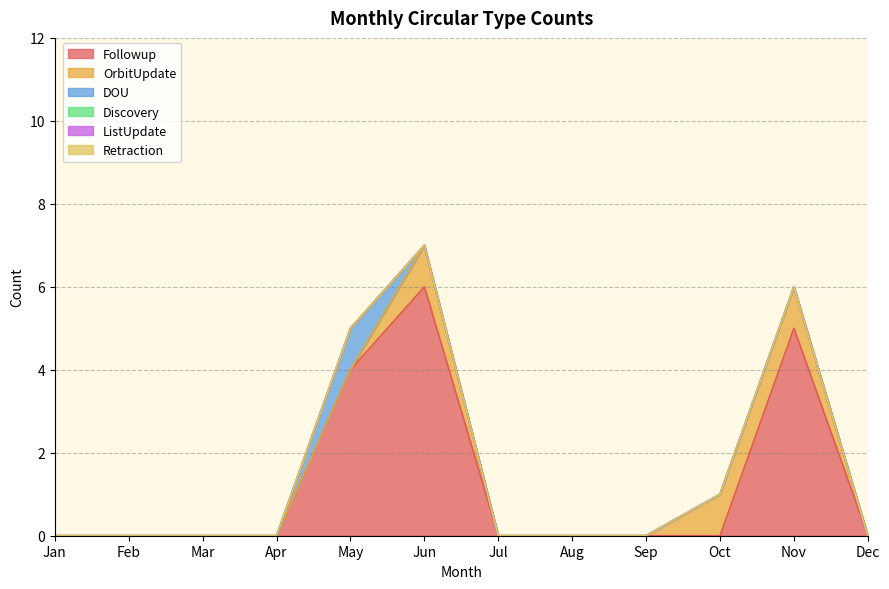

True or false: ListUpdate and DOU cross at least once.

False